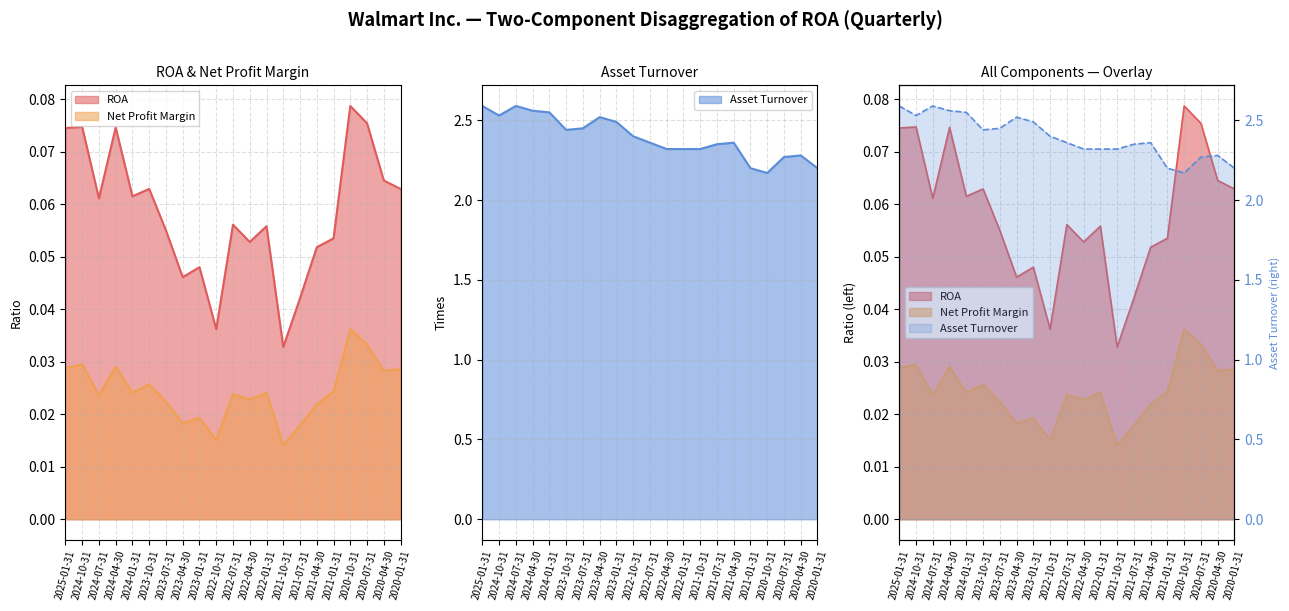

True or false: Asset Turnover and ROA cross at least once.

False